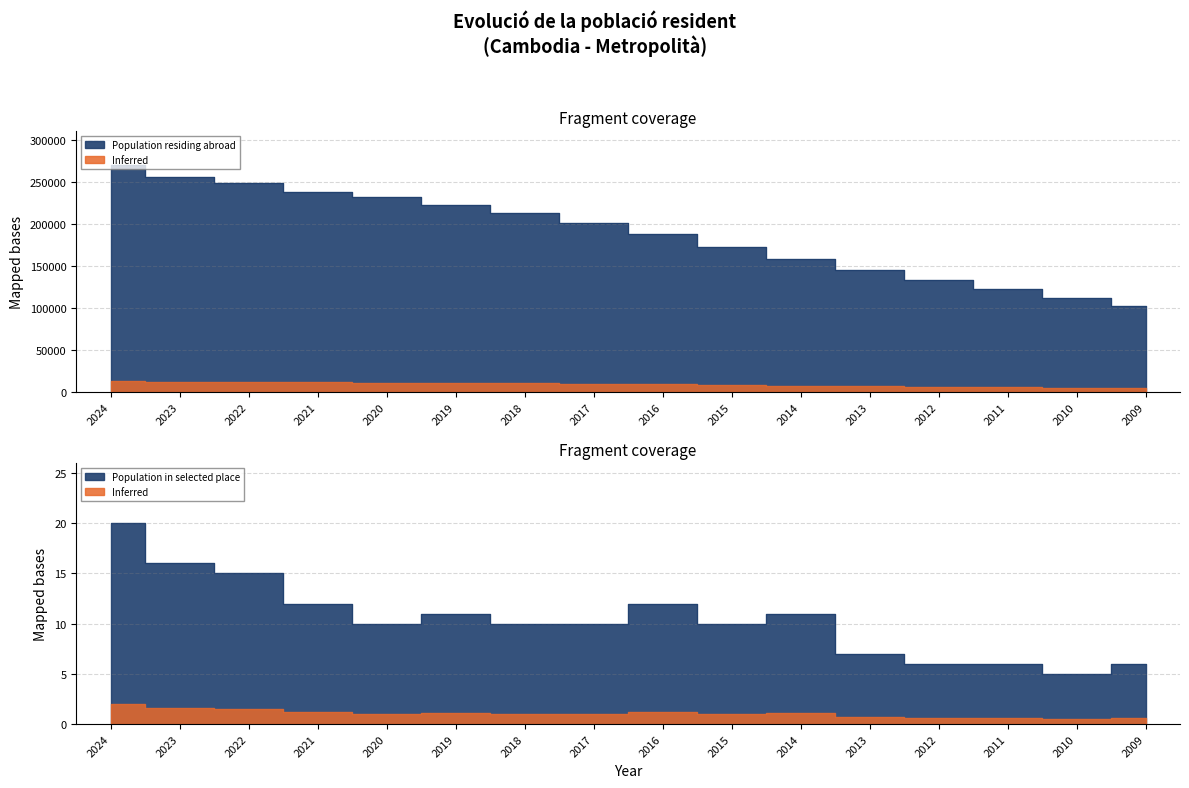

Which series has the largest range (max minus min)?

Population residing abroad